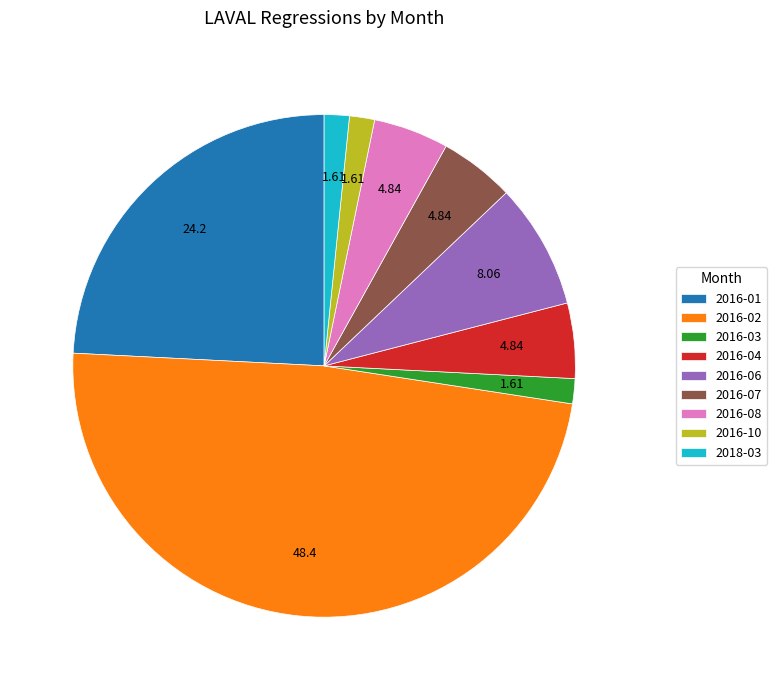

Combined, do 2016-03 and 2016-04 account for over 50%?

No